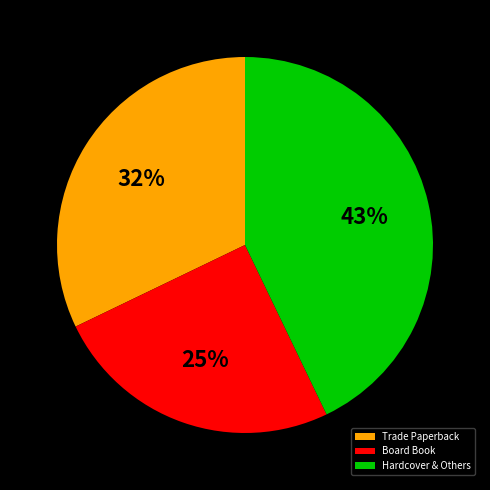

Which has a higher value, Trade Paperback or Hardcover & Others?

Hardcover & Others